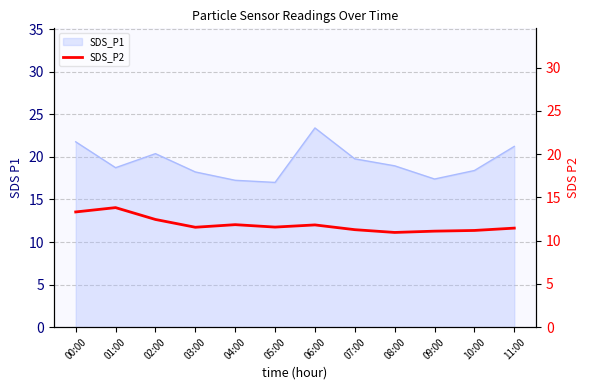

What is the smallest value displayed?

10.9